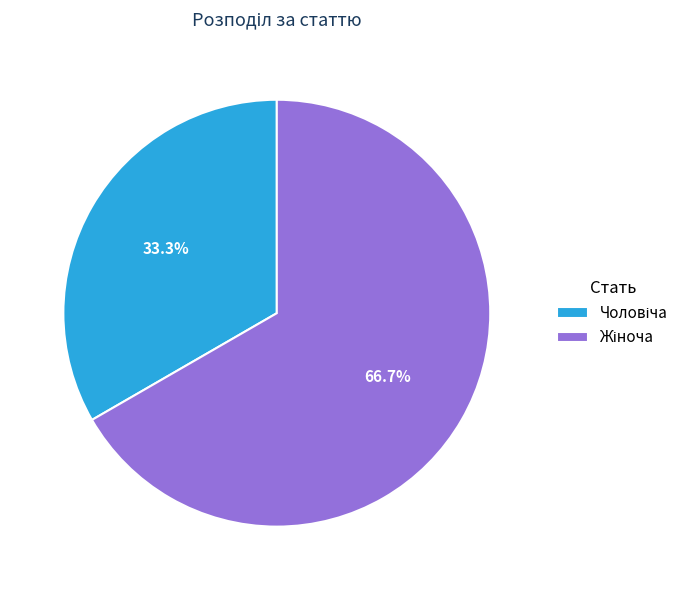

Is there any slice that represents more than half of the pie?

Yes